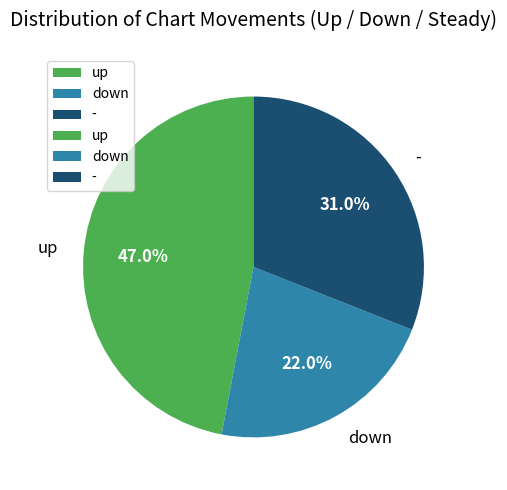

Which slice is the smallest?

down